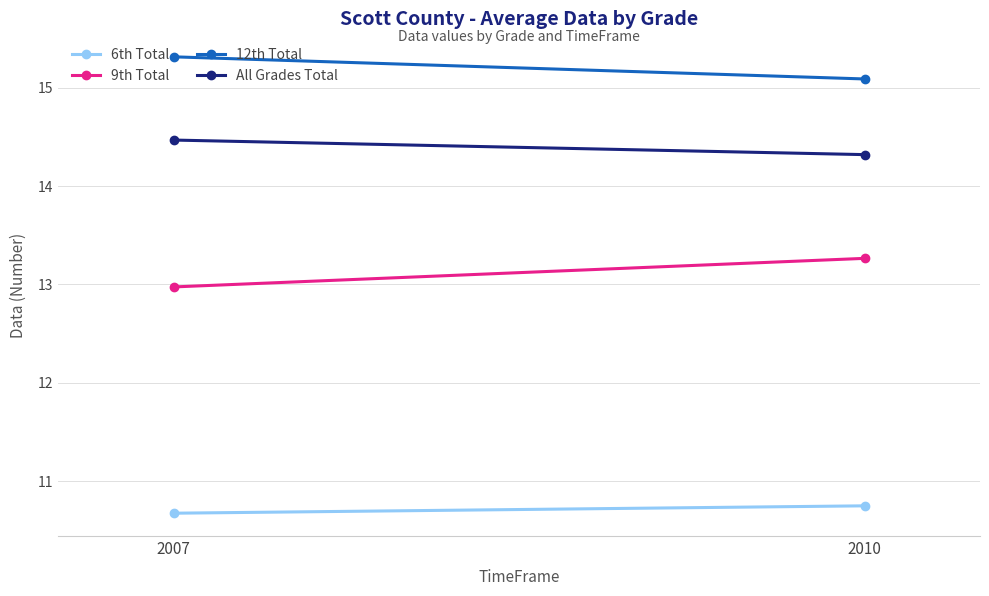

At which category is the sum across all series the highest?

2007